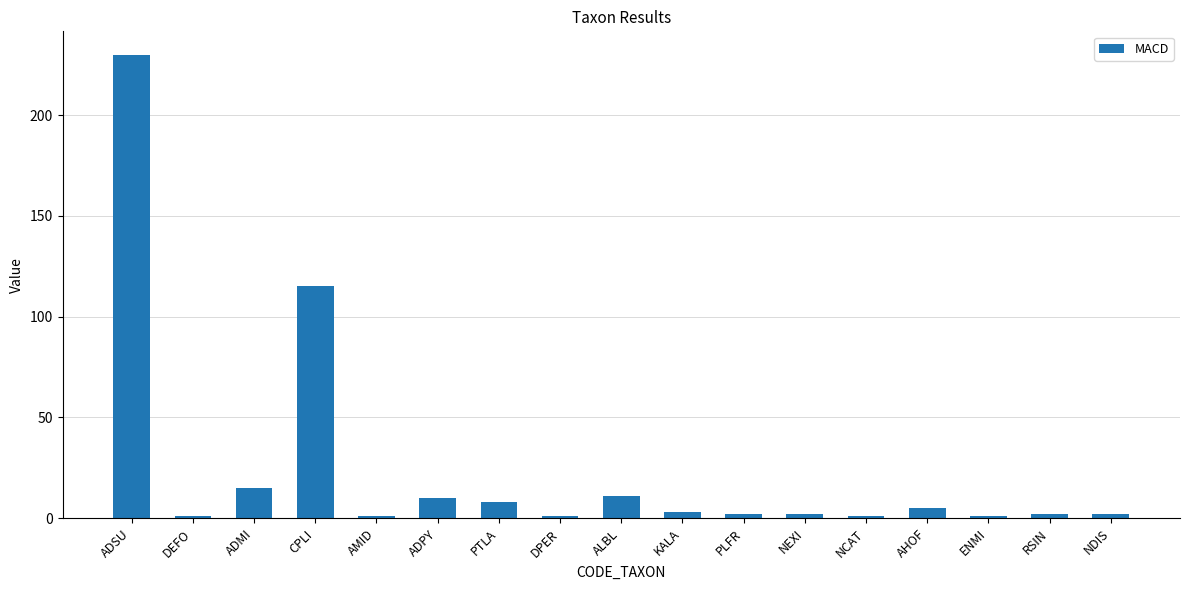

What is the difference between the values at DPER and PLFR?

1